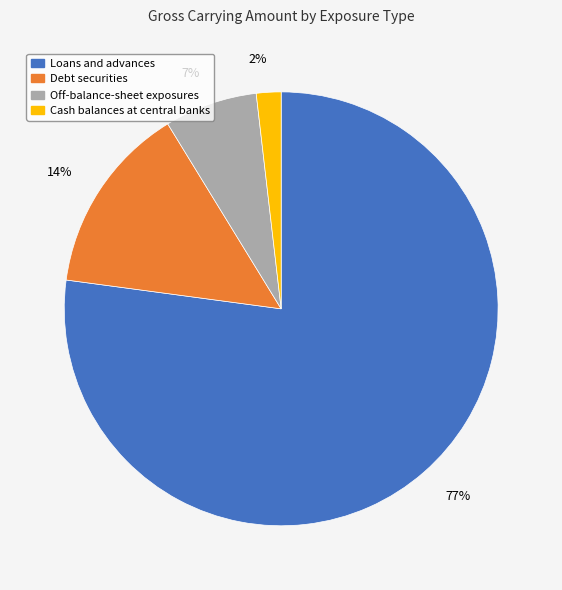

What is the largest slice in the pie chart?

Loans and advances